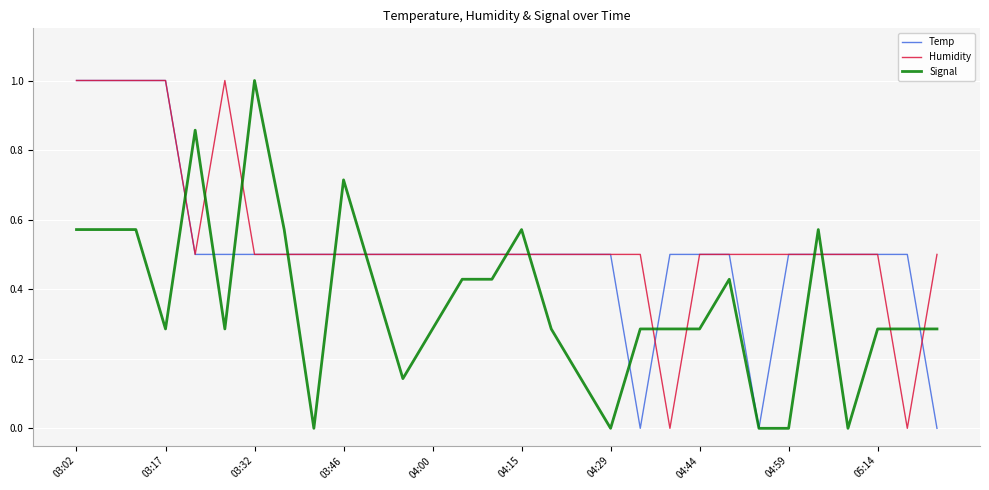

What is the maximum value shown in the chart?

1.0